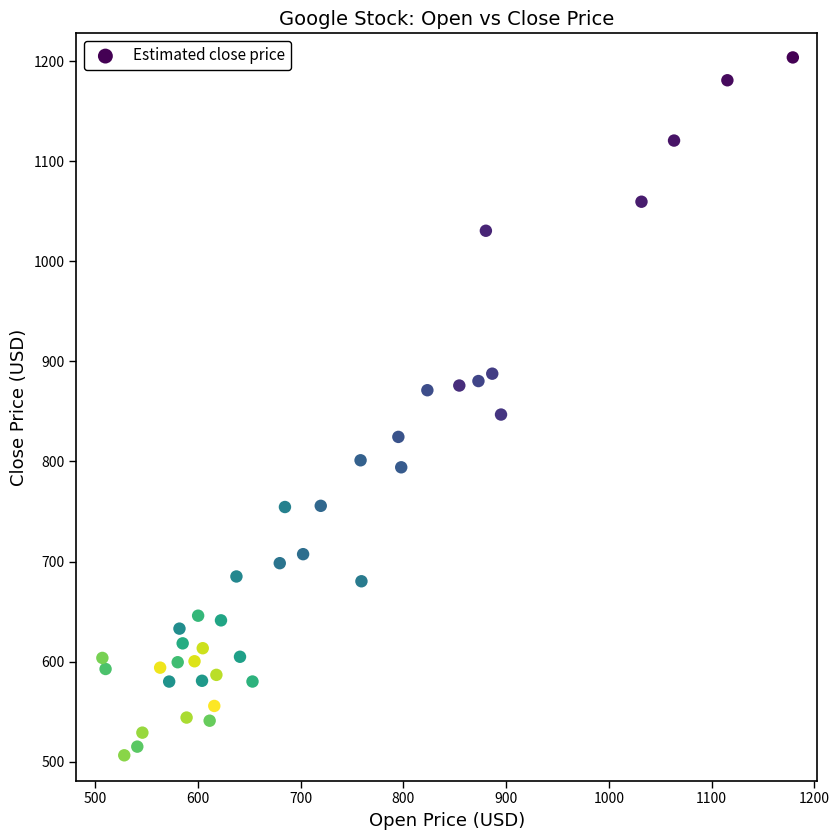

What Y value in the scatter plot is closest to 855?

846.9